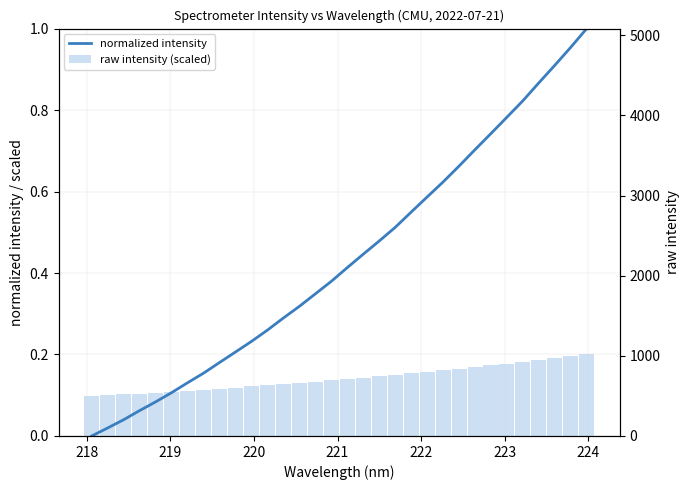

How many distinct data groups are displayed?

3